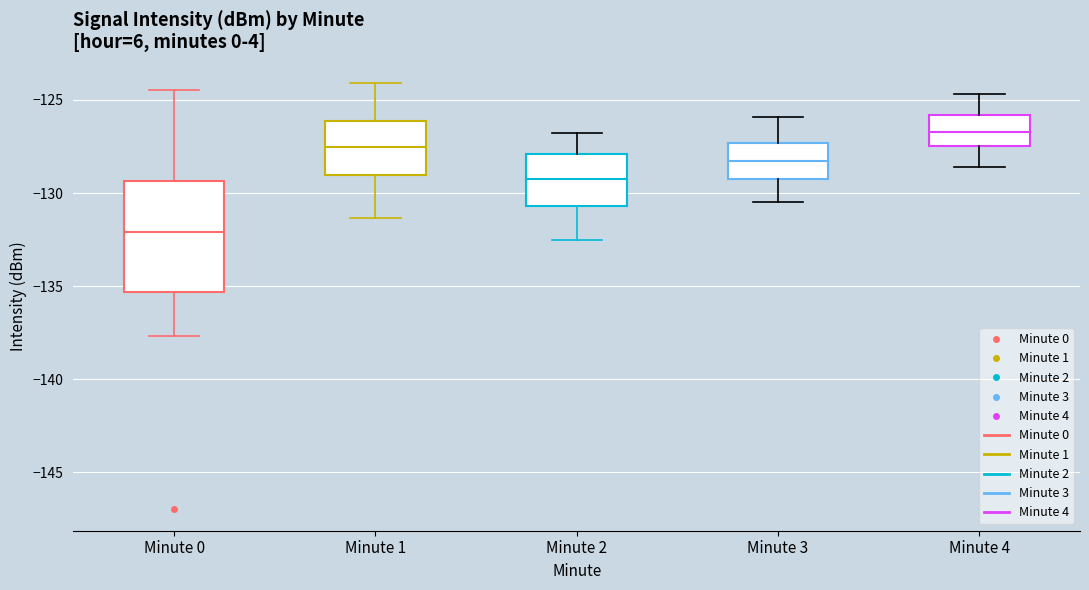

Reading left to right, read every box against the y-axis: the position of its median line, the range the box covers, and the ends of its whiskers. The values are not printed on the chart, so give them approximately, as read against the axis.

Minute 0: median -132.0, box -135.5 to -129.5, whiskers -137.5 to -124.5
Minute 1: median -127.5, box -129.0 to -126.0, whiskers -131.5 to -124.0
Minute 2: median -129.0, box -130.5 to -128.0, whiskers -132.5 to -127.0
Minute 3: median -128.5, box -129.0 to -127.5, whiskers -130.5 to -126.0
Minute 4: median -126.5, box -127.5 to -126.0, whiskers -128.5 to -124.5